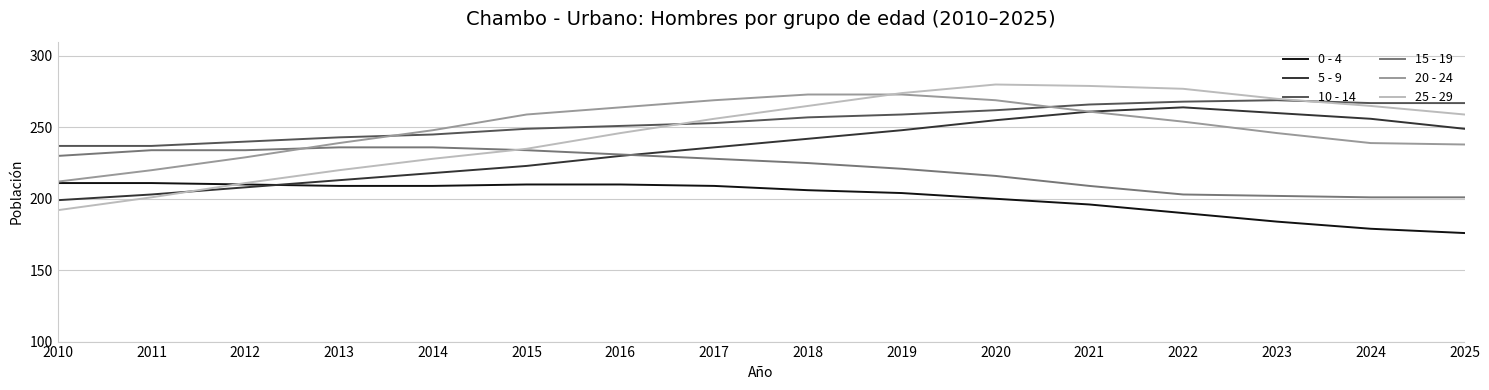

What is the minimum value for 10 - 14?

237